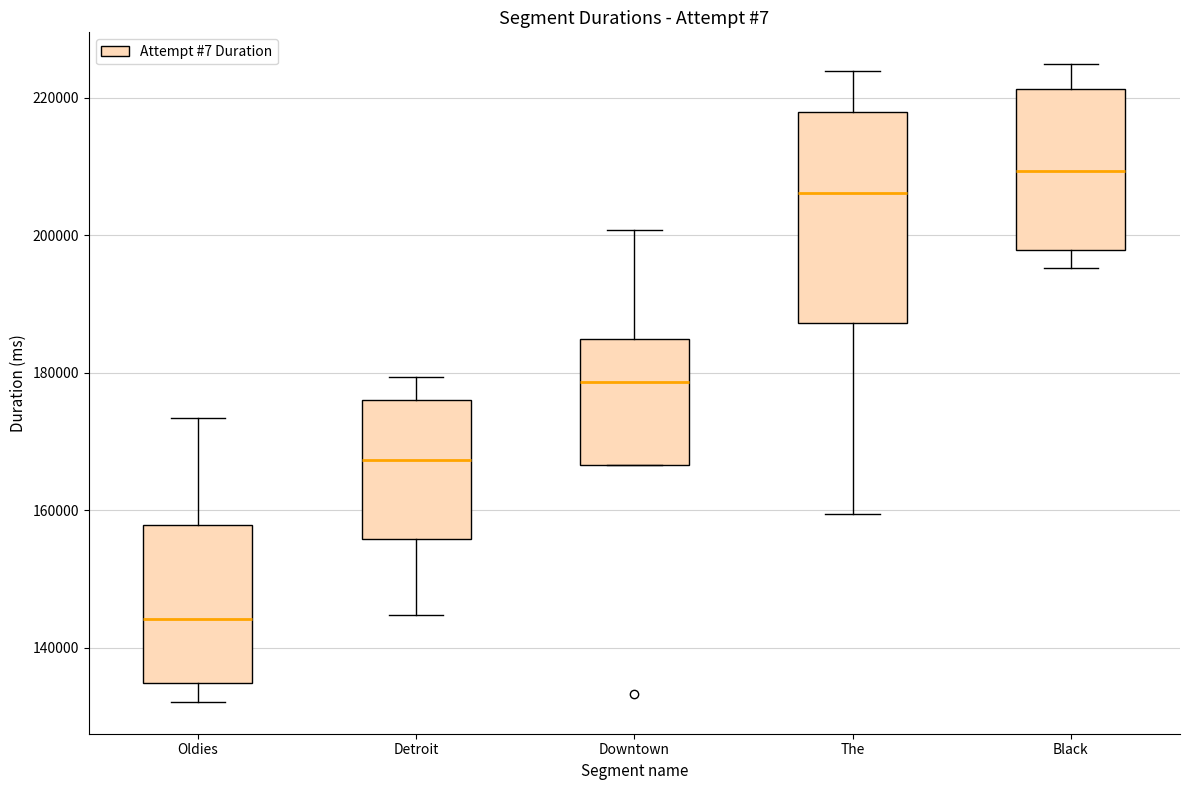

Reading left to right, read every box against the y-axis: the position of its median line, the range the box covers, and the ends of its whiskers. The values are not printed on the chart, so give them approximately, as read against the axis.

Oldies: median 144000, box 134000 to 158000, whiskers 132000 to 174000
Detroit: median 168000, box 156000 to 176000, whiskers 144000 to 180000
Downtown: median 178000, box 166000 to 184000, whiskers 166000 to 200000
The: median 206000, box 188000 to 218000, whiskers 160000 to 224000
Black: median 210000, box 198000 to 222000, whiskers 196000 to 224000